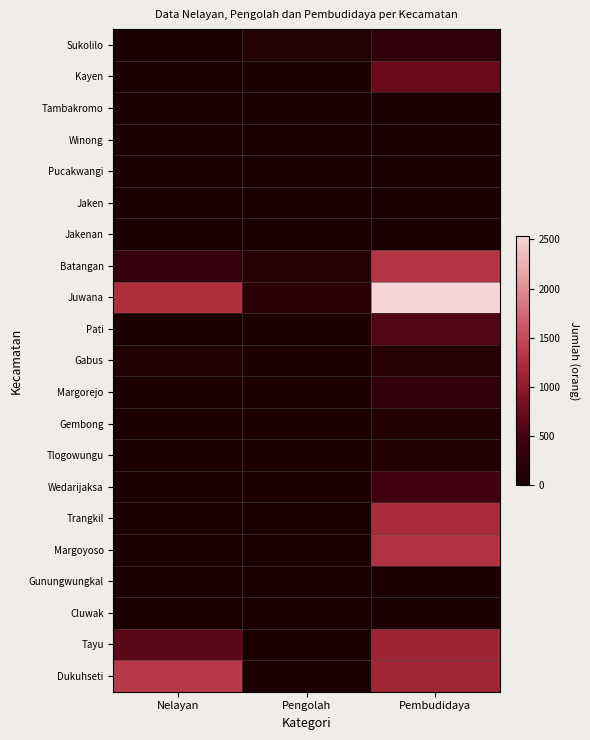

Which has a higher value, Pembudidaya or Pengolah?

Pembudidaya